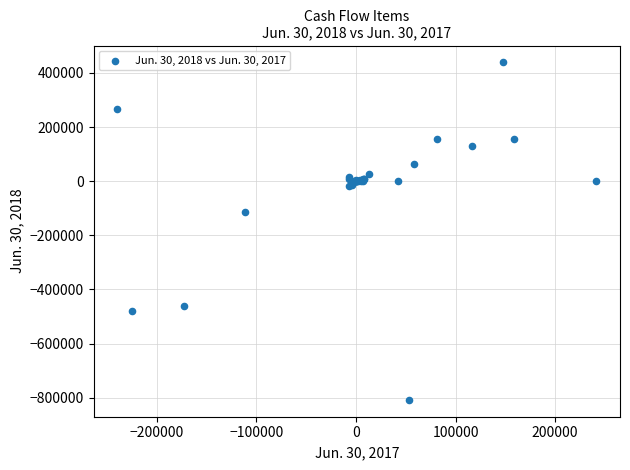

What Y value in the scatter plot is closest to -184426?

-114142